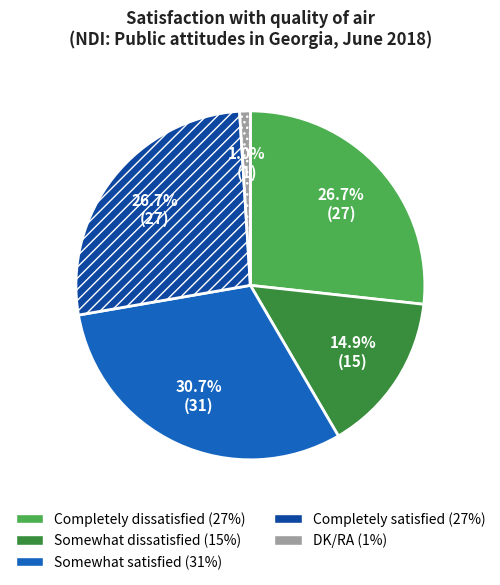

How many slices are in this pie chart?

5